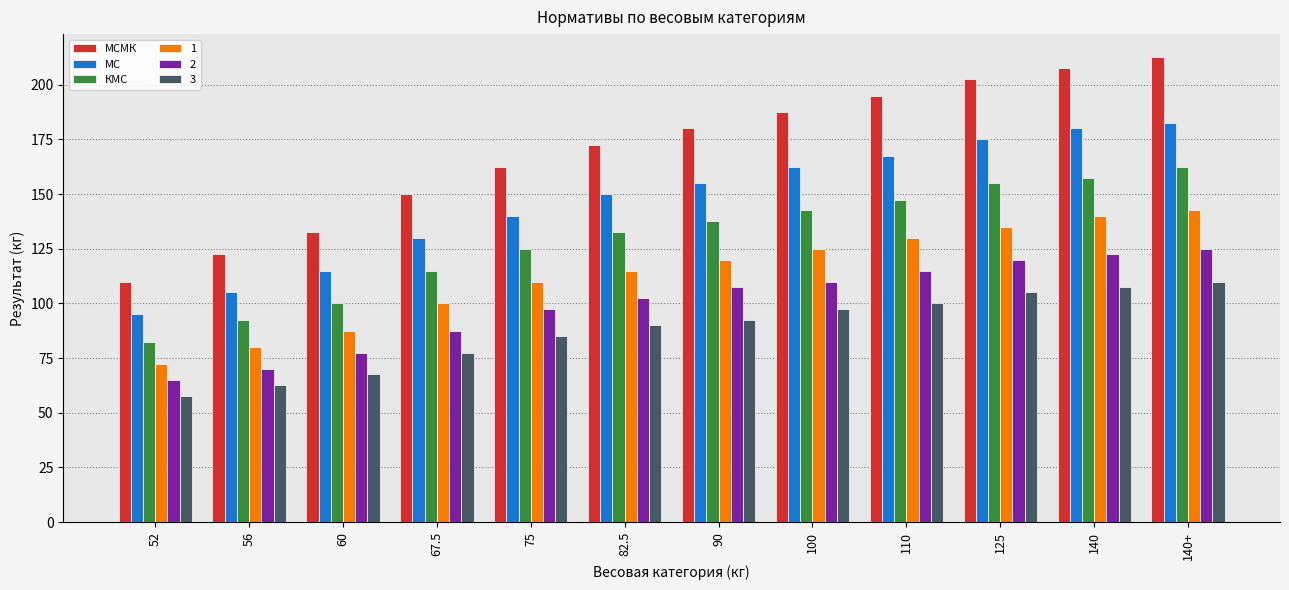

What is the lowest value of the МС series?

95.0